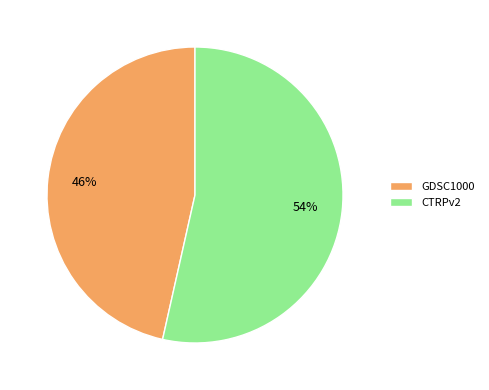

Does GDSC1000 represent more than half of the total?

No